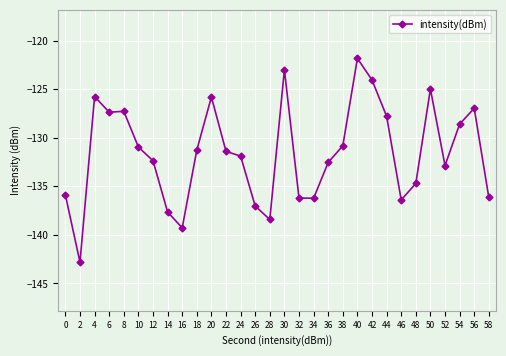

The chart shows a value of -132.5 at 36. True or false?

True